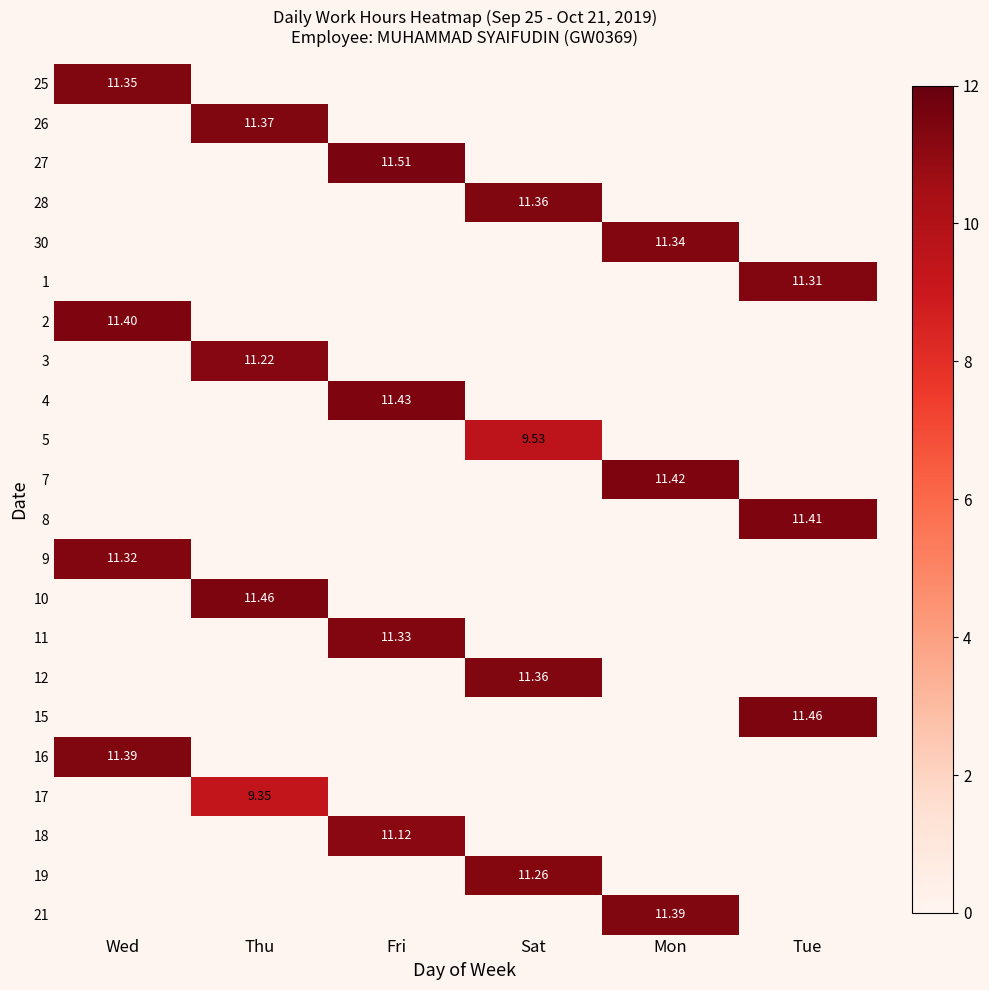

Which has a higher value, Sat or Thu?

Thu